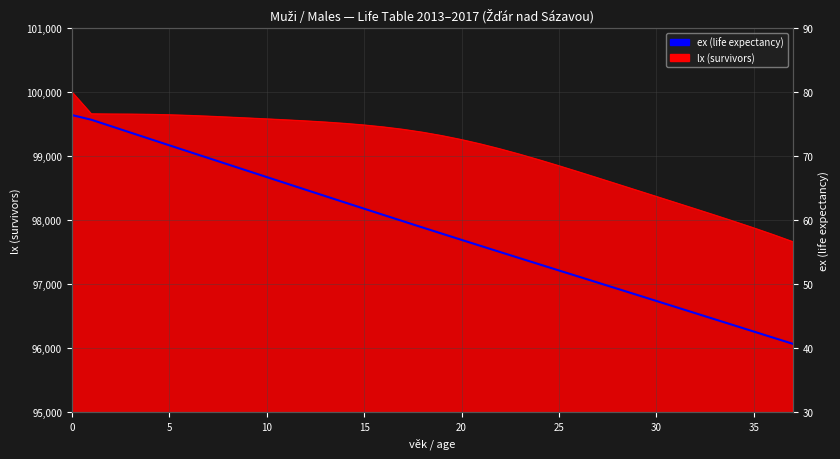

What is the difference between the maximum and second lowest values?

34.7